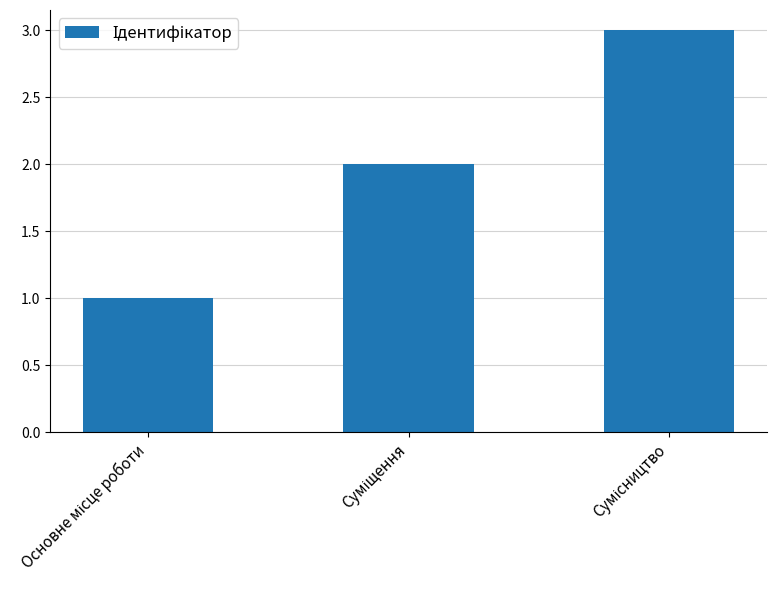

What is the sum of all values?

6